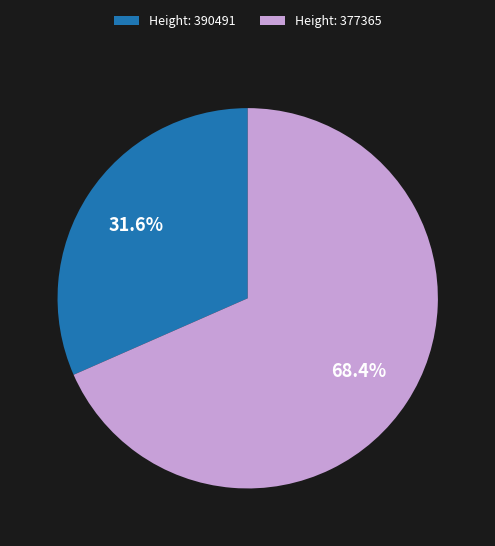

To the nearest percent, what is the difference between the largest and smallest slice percentages?

37%